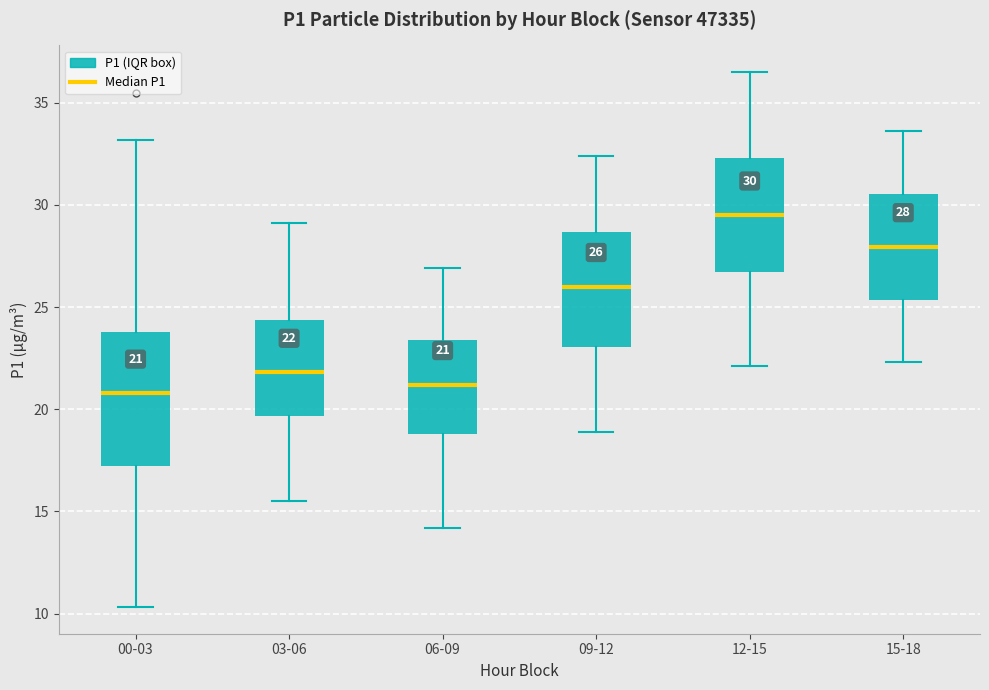

Comparing the boxes themselves (not the whiskers), which one is the tallest?

00-03